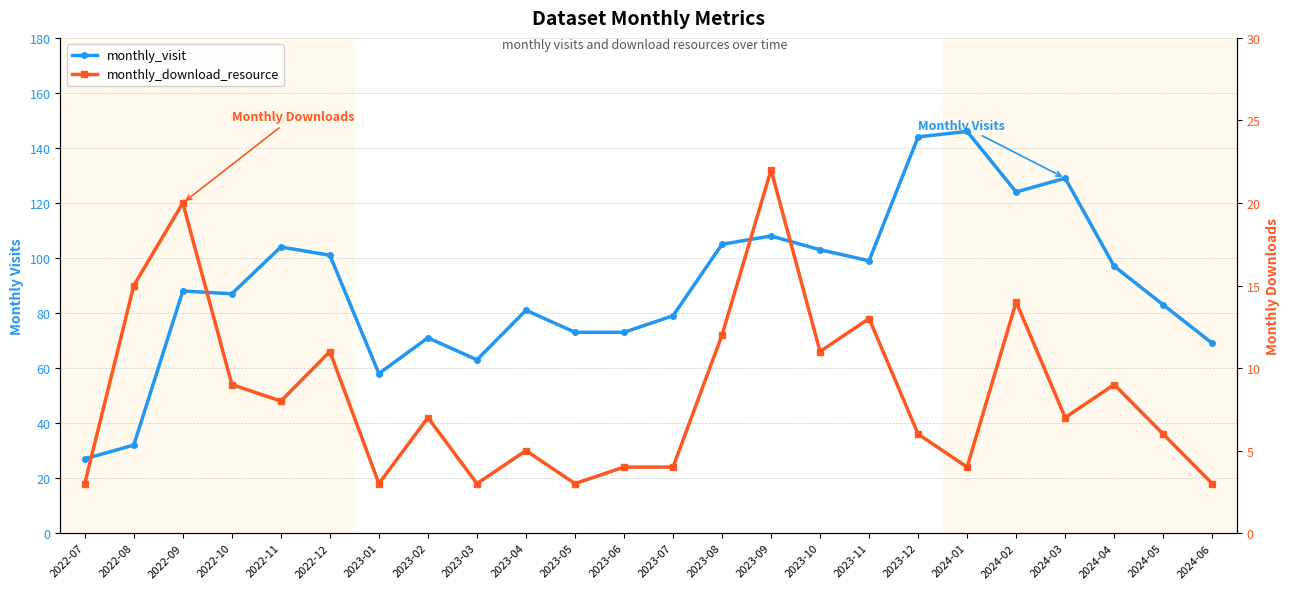

True or false: monthly_visit has a value of 79 at 2023-07.

True